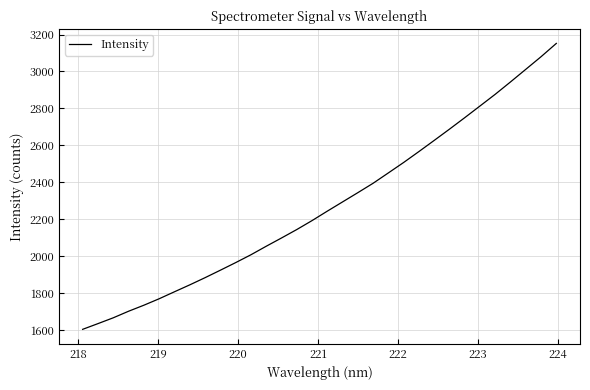

What is the difference between the maximum and minimum values?

1548.6